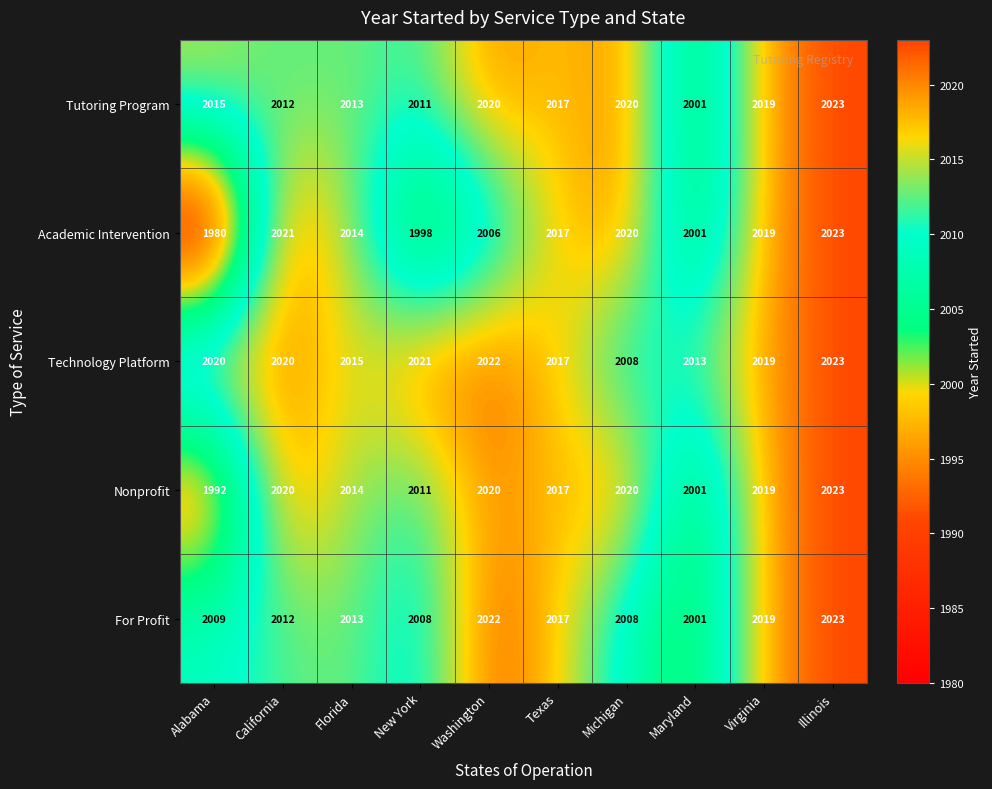

List the labels in order of Academic Intervention value, largest first.

Illinois, California, Michigan, Virginia, Texas, Florida, Washington, Maryland, New York, Alabama